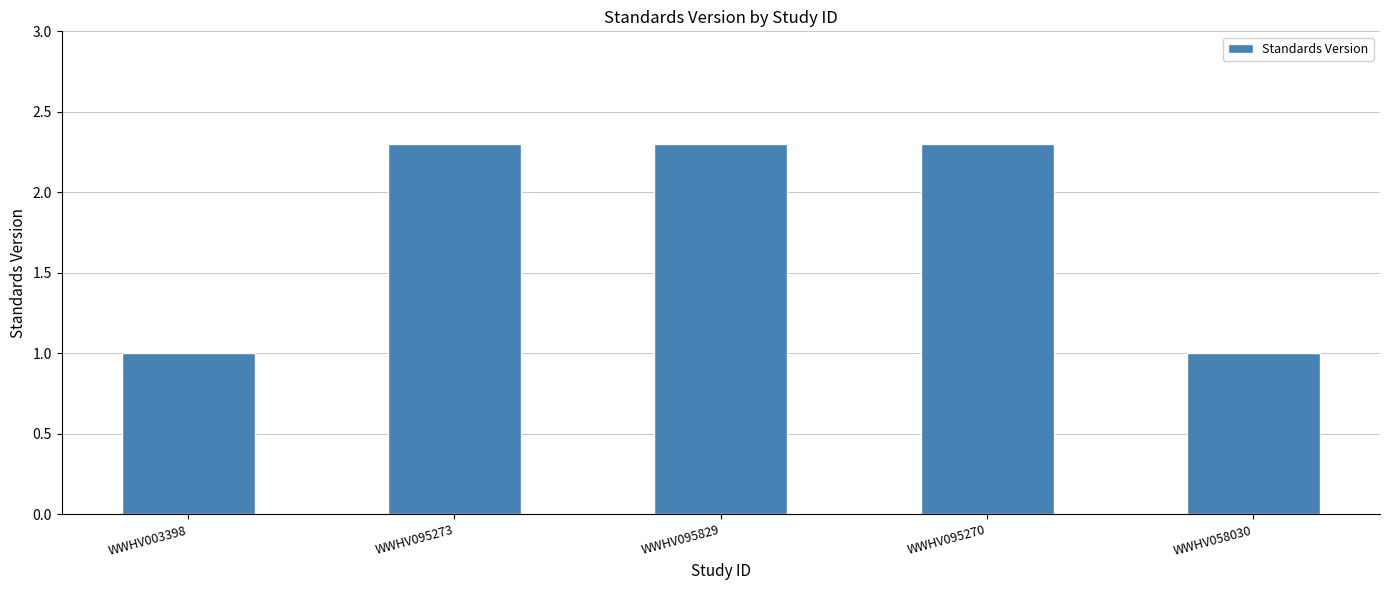

What is the smallest value displayed?

1.0